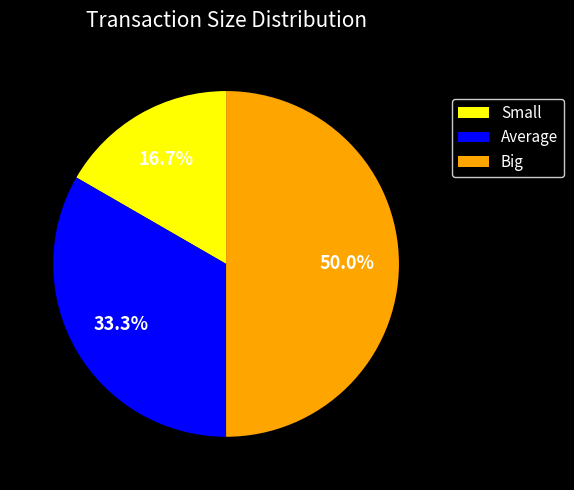

To the nearest percent, what is the average slice percentage?

33%